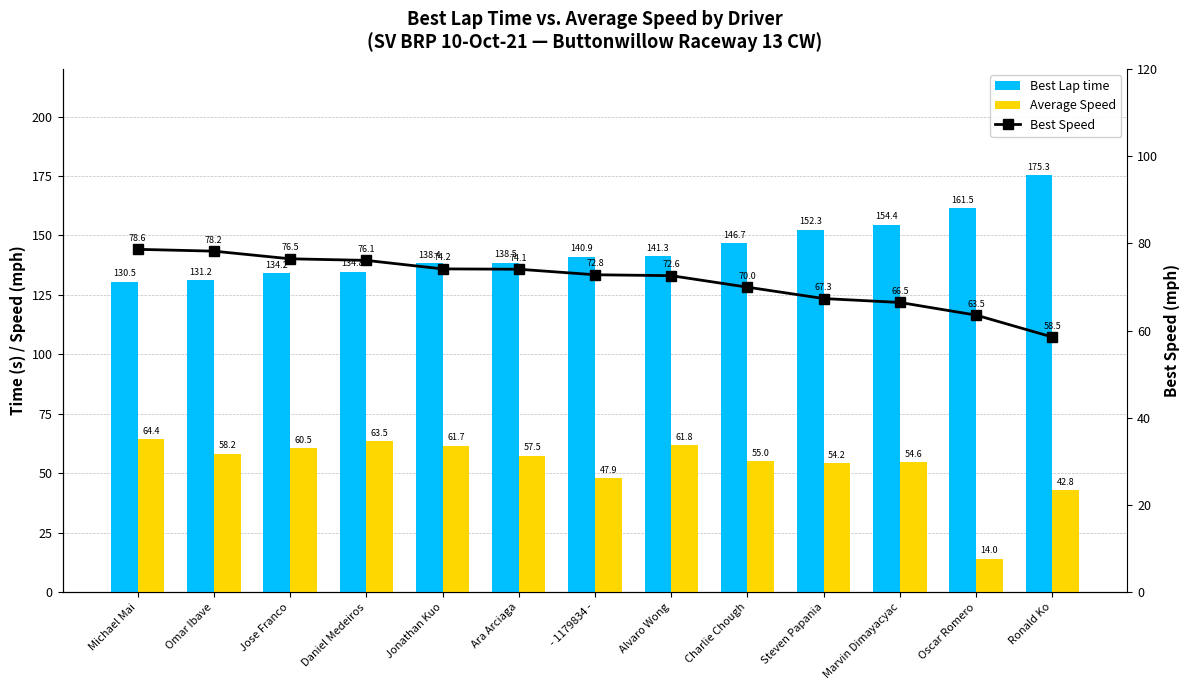

What is the average value of the Average Speed series?

53.5